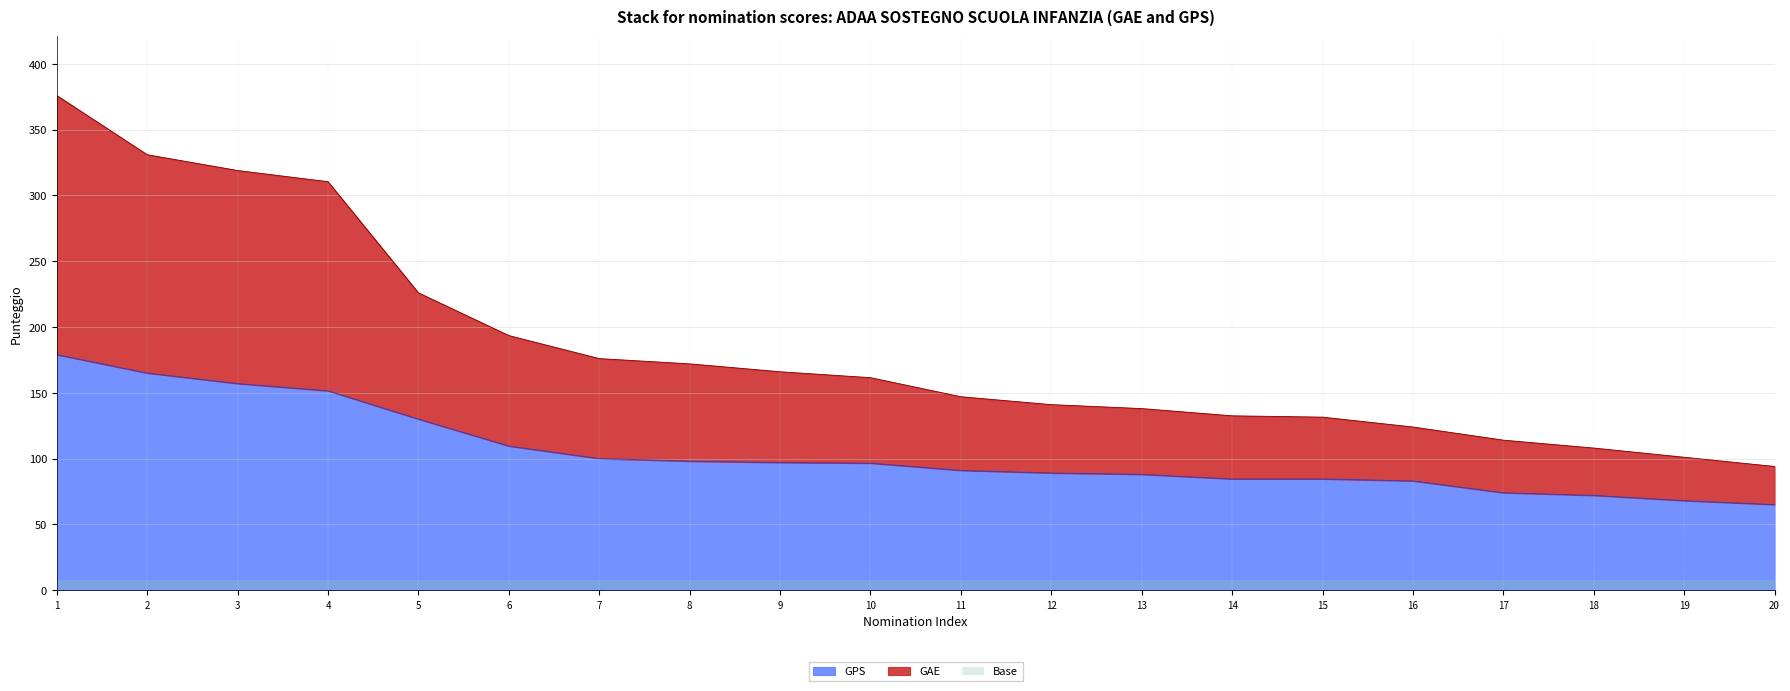

Which series changed the most between 9 and 13?

GAE